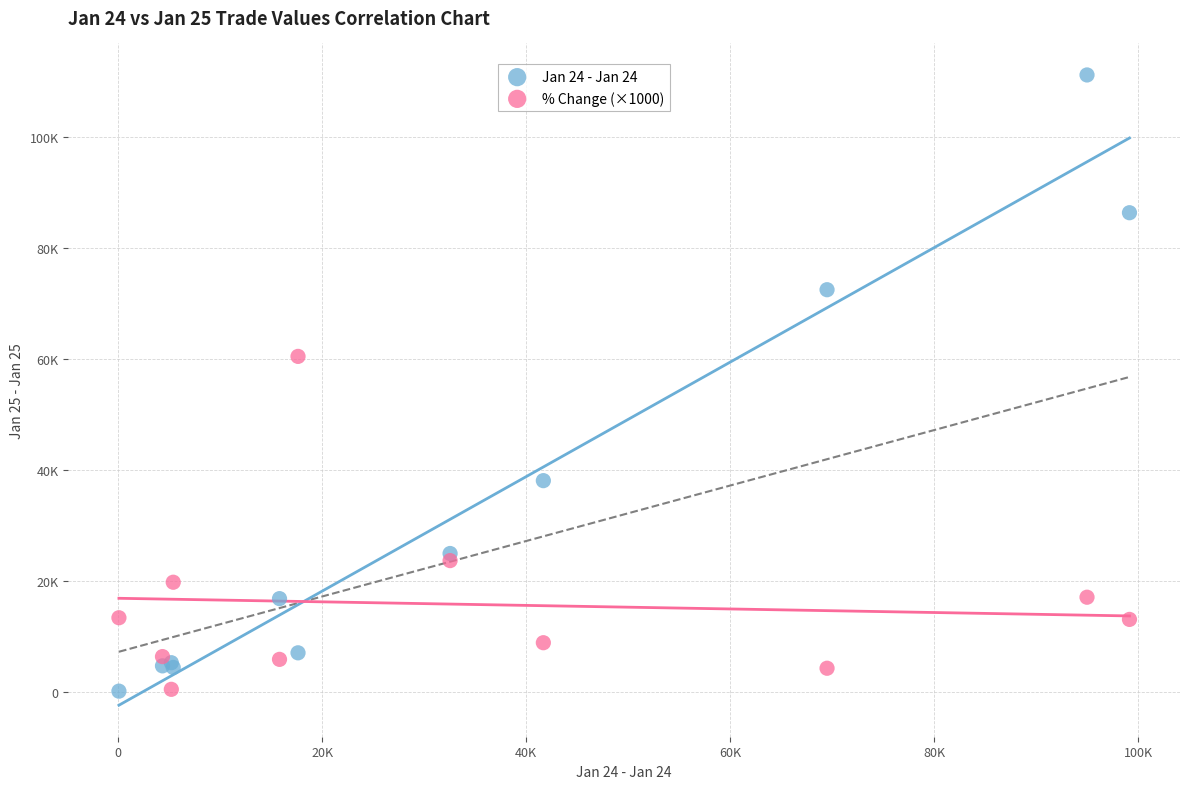

Which series has the largest Y range (max minus min)?

Jan 24 - Jan 24